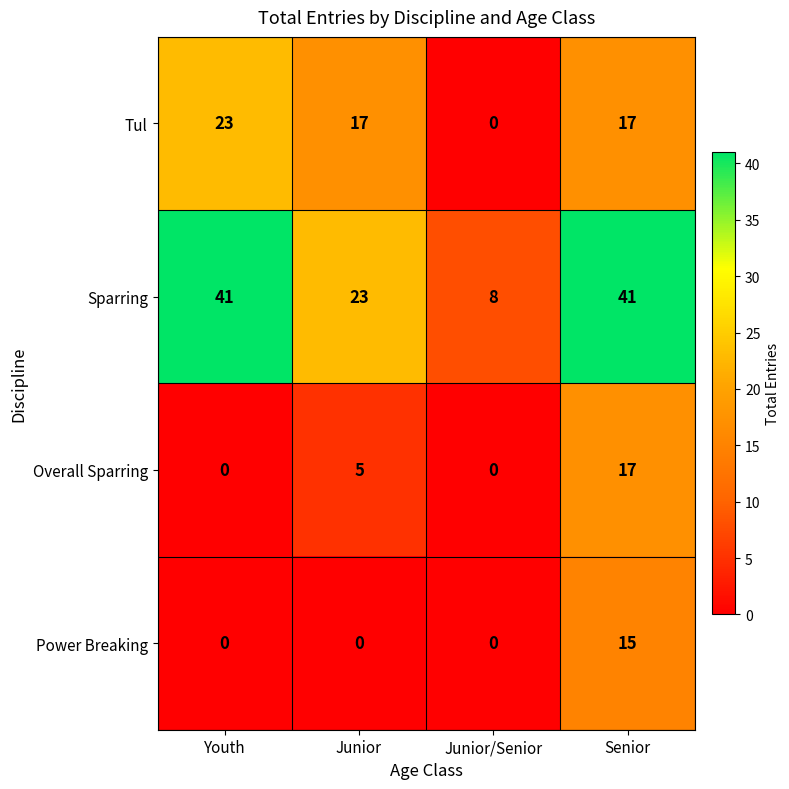

Reading left to right, what are all the values shown in this chart?

Tul: 23	17	0	17
Sparring: 41	23	8	41
Overall Sparring: 0	5	0	17
Power Breaking: 0	0	0	15